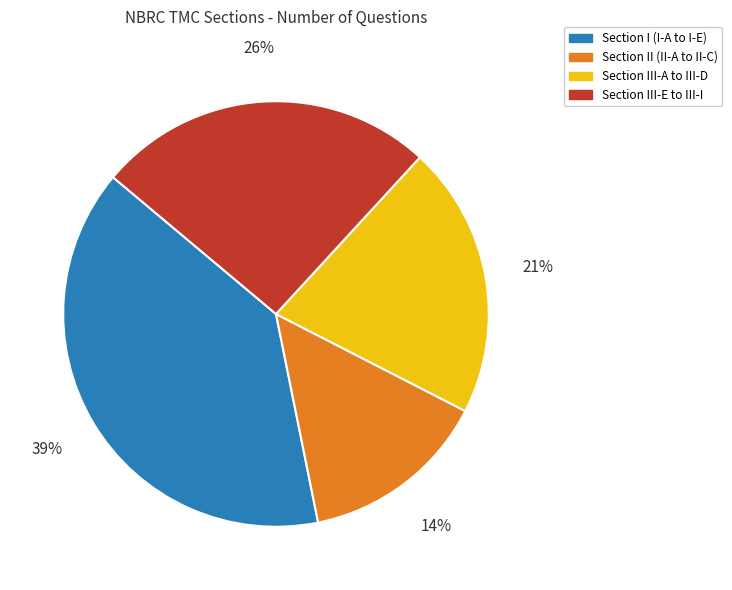

Is it true that Section I (I-A to I-E) is 39% of the pie?

True